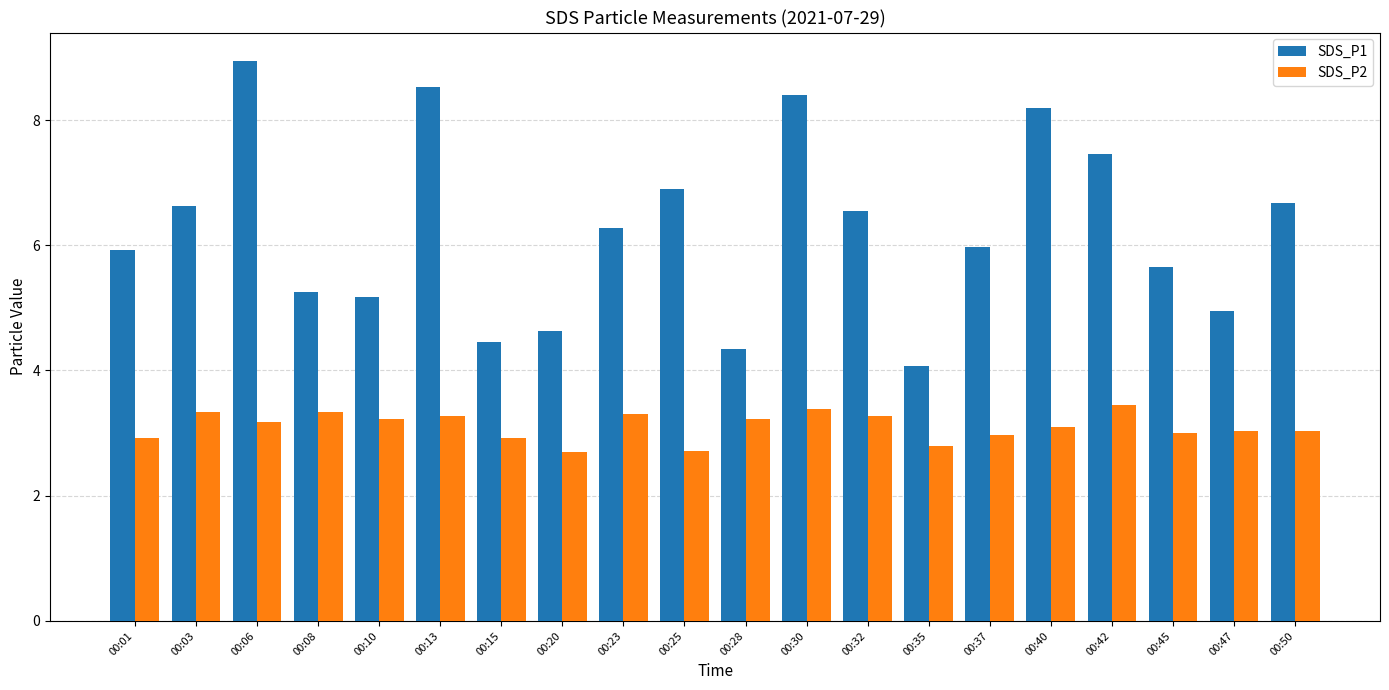

Where does the SDS_P2 series first go above 3?

00:03